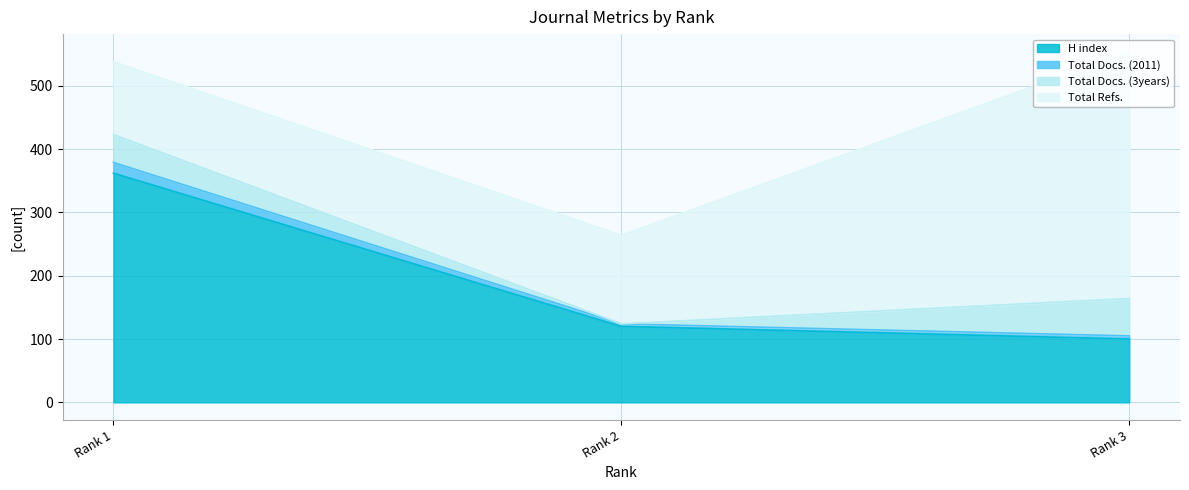

What is the lowest value of the H index series?

100